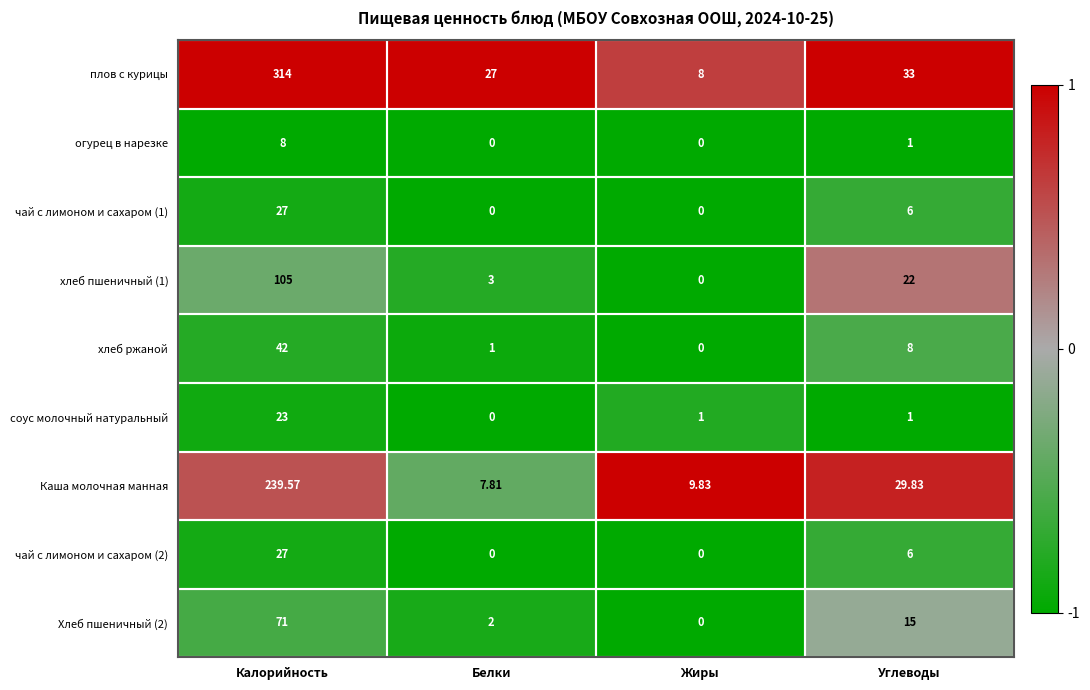

Rank the categories by Каша молочная манная value from highest to lowest.

Калорийность, Углеводы, Жиры, Белки